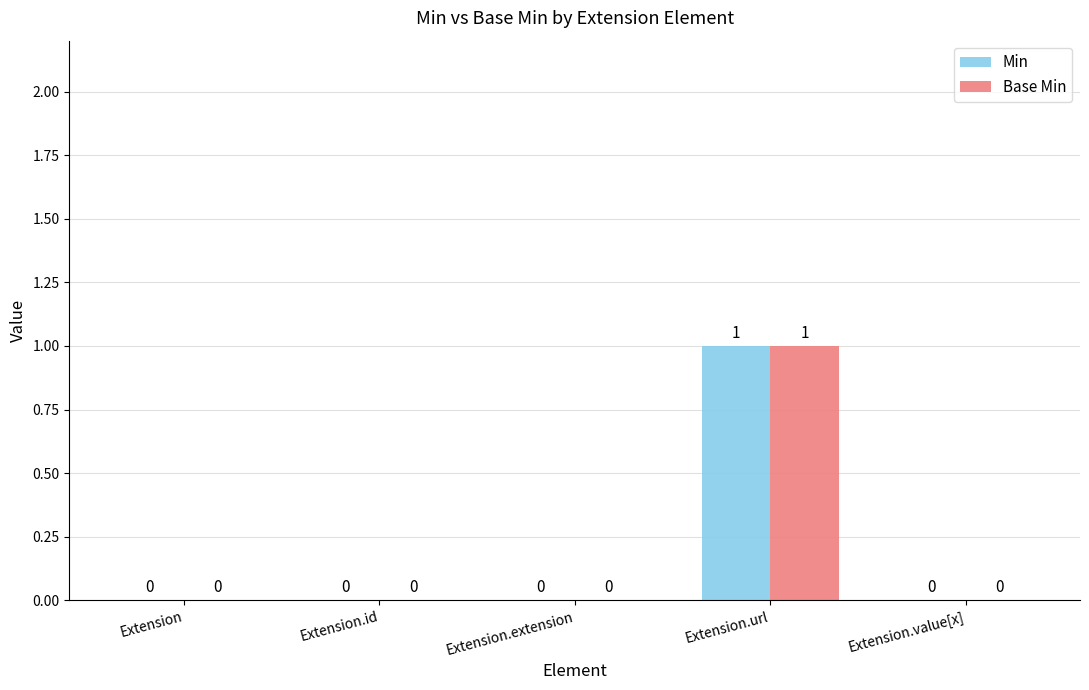

The value of Base Min at Extension.value[x] is 1. True or false?

False